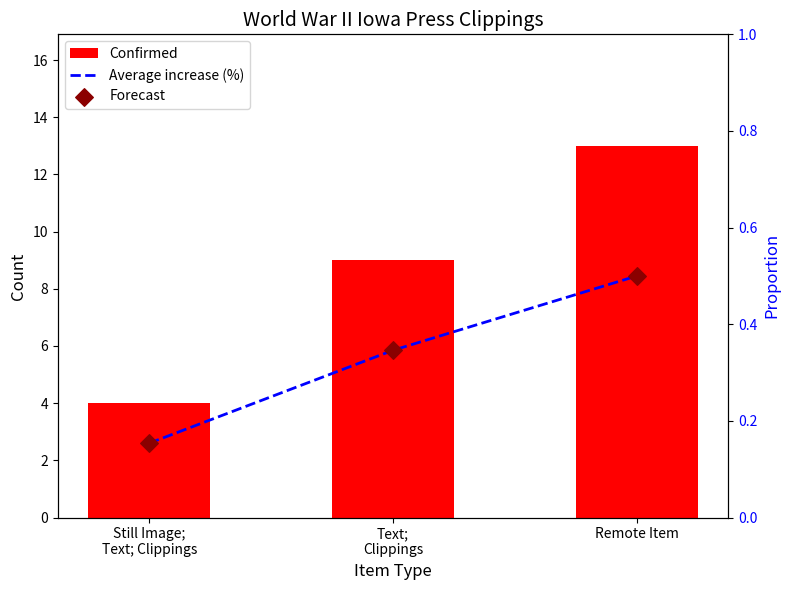

Which series has the largest Y range (max minus min)?

Confirmed